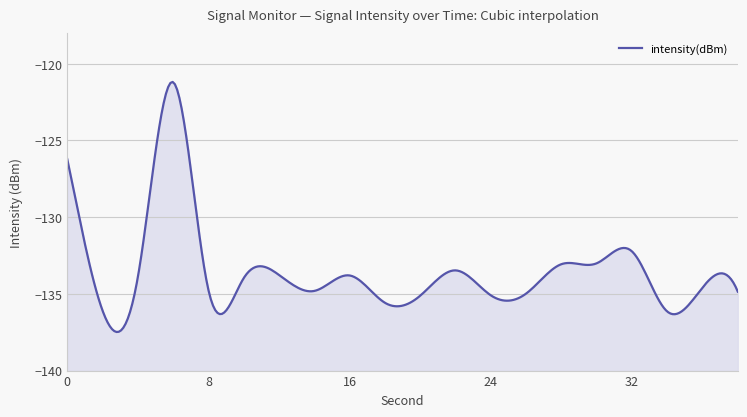

True or false: the data shows -56.1 at 12.

False